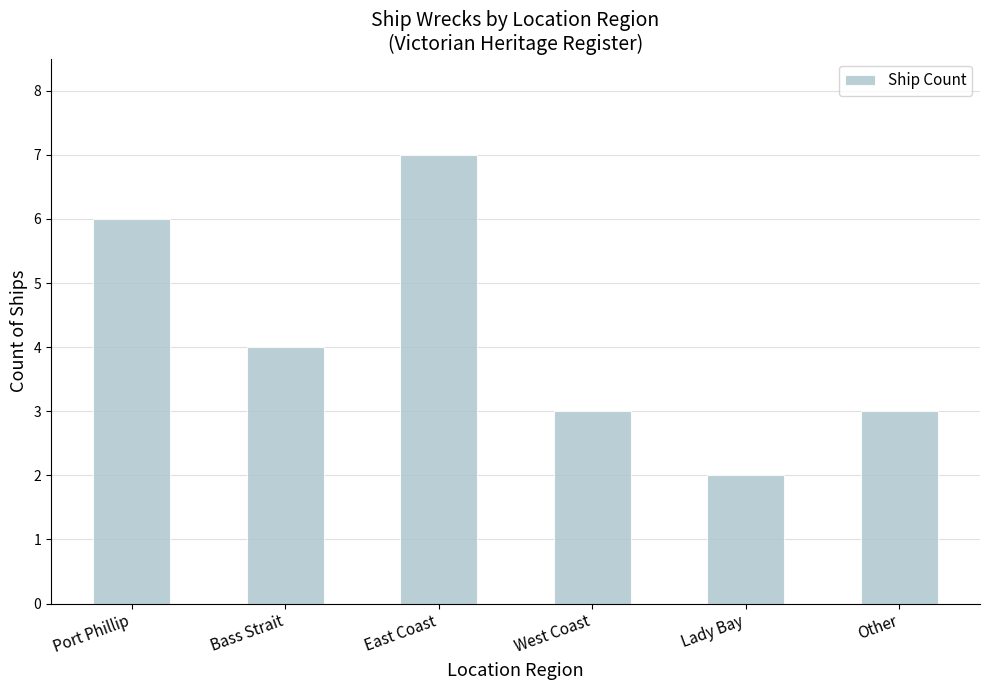

Between East Coast and West Coast, which is larger?

East Coast